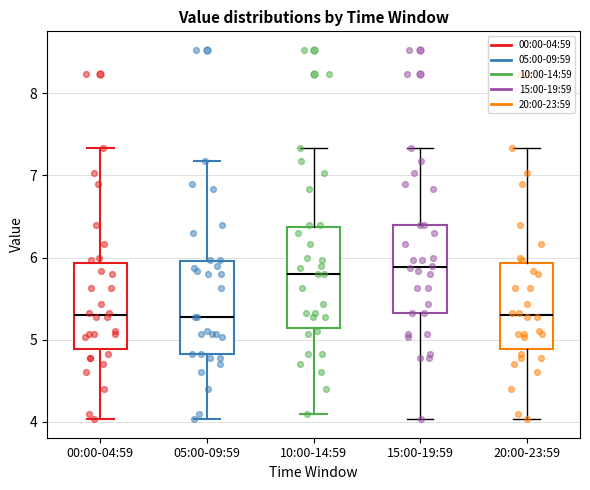

Comparing the boxes themselves (not the whiskers), which one is the tallest?

10:00-14:59